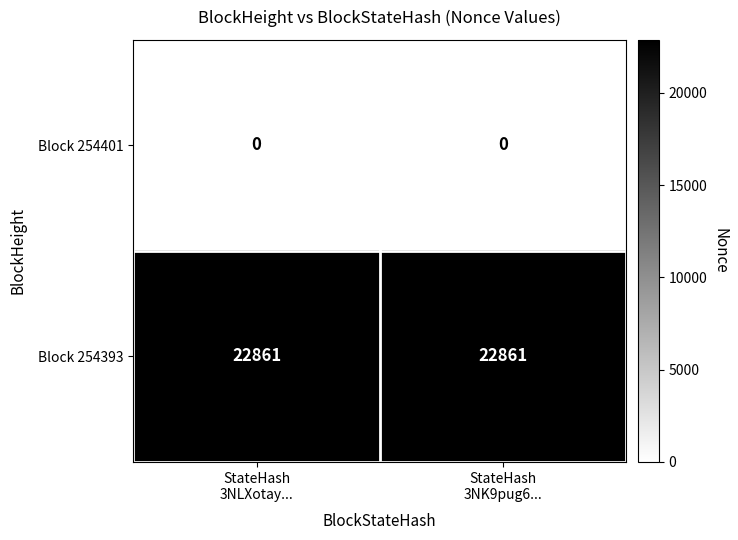

List the series in order of their peak value, highest first.

Block 254393, Block 254401